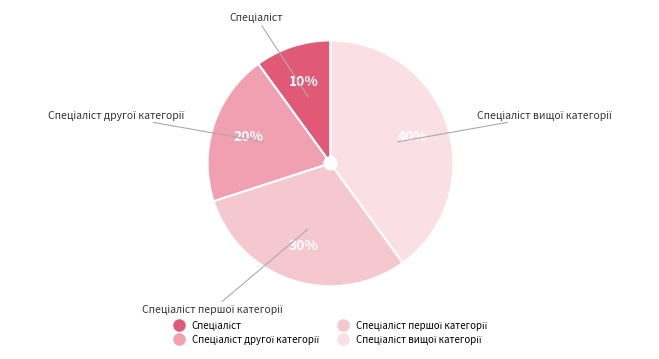

How many segments does this pie chart have?

4